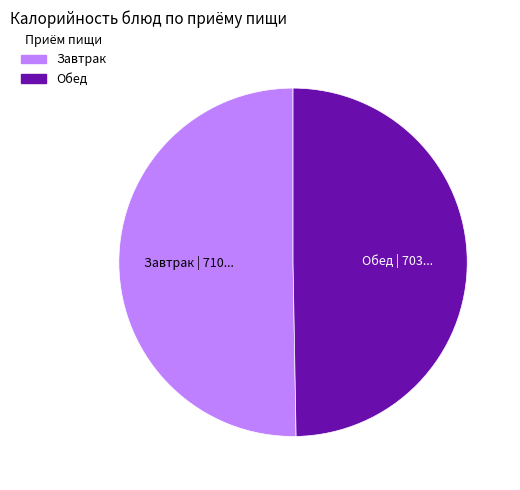

Does any single category account for the majority?

Yes